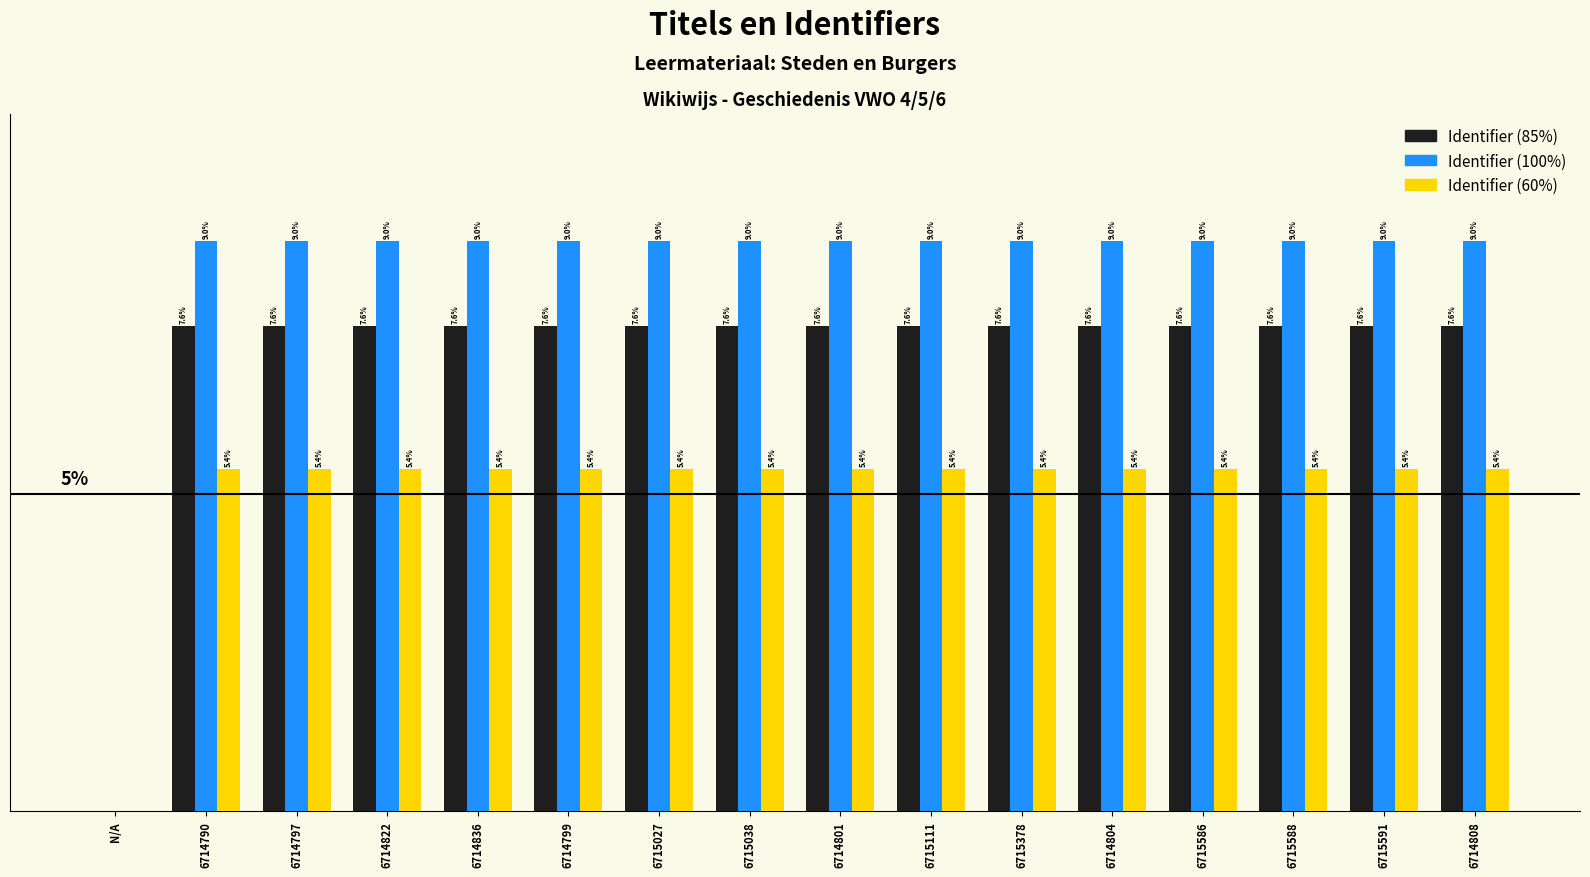

Where is Identifier (100%) nearest to the value 4?

N/A